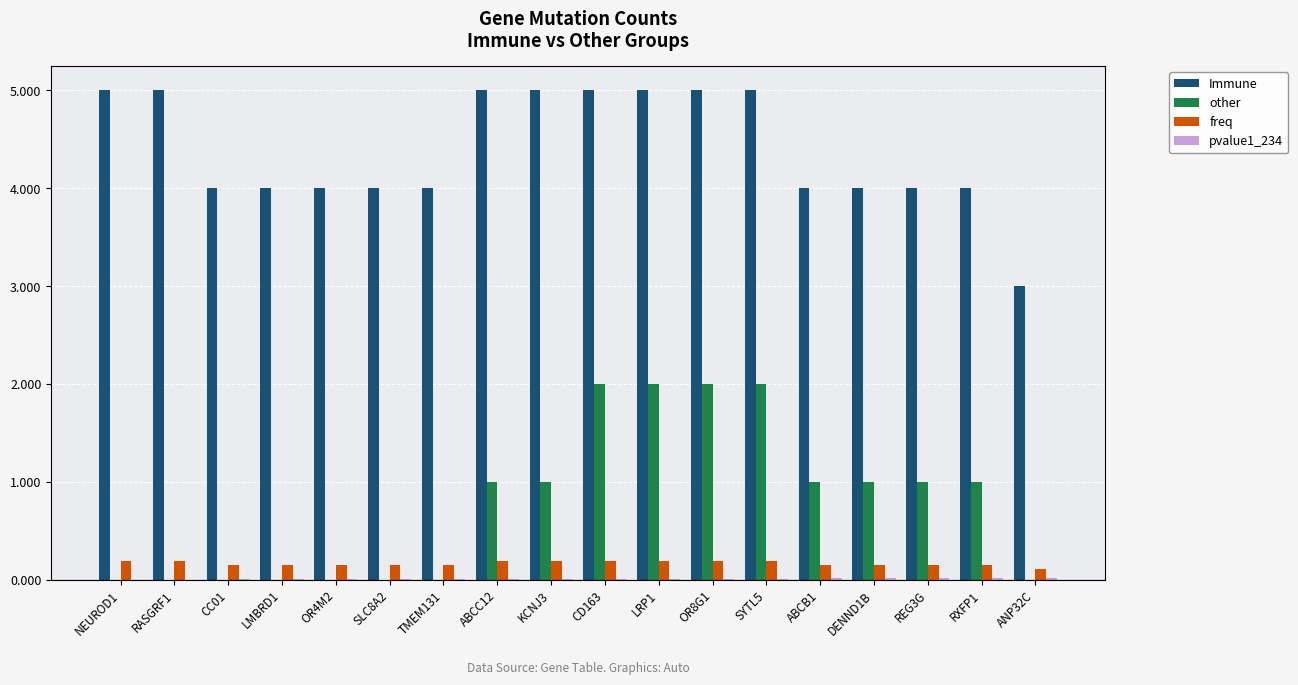

What is the sum of all Immune values?

79.0